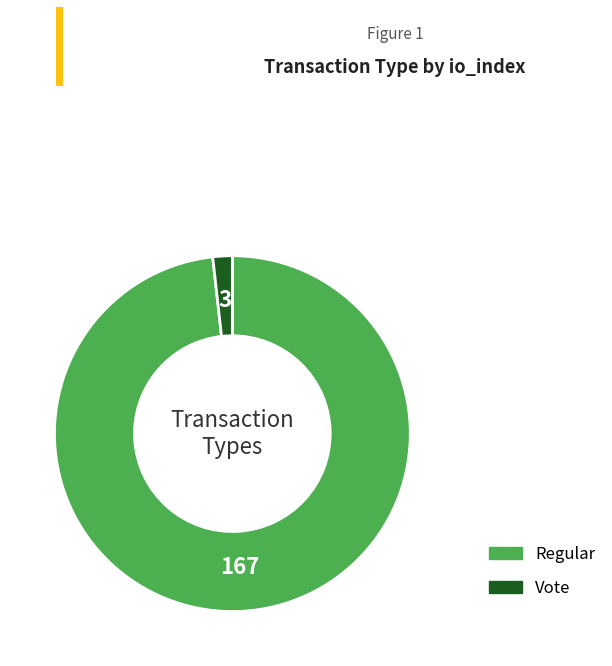

Which slice represents more than half of the pie?

Regular